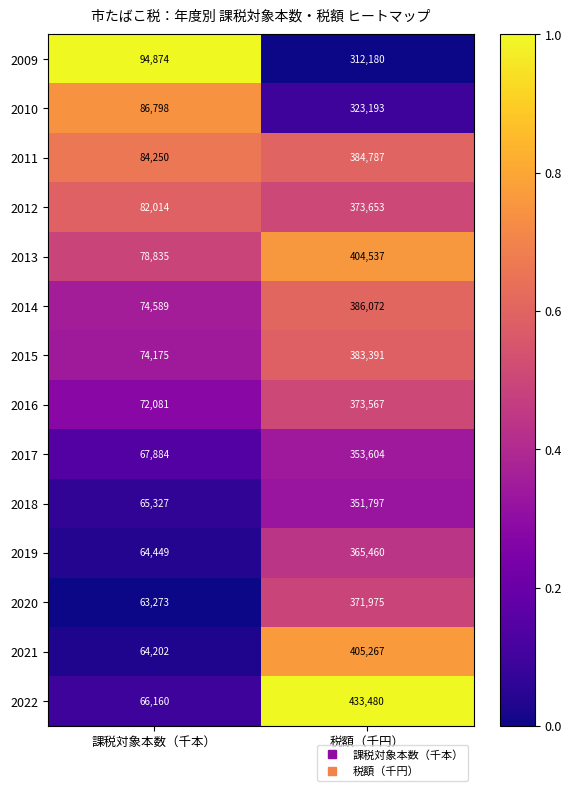

What value does the 2013 series have at 課税対象本数（千本）?

78835